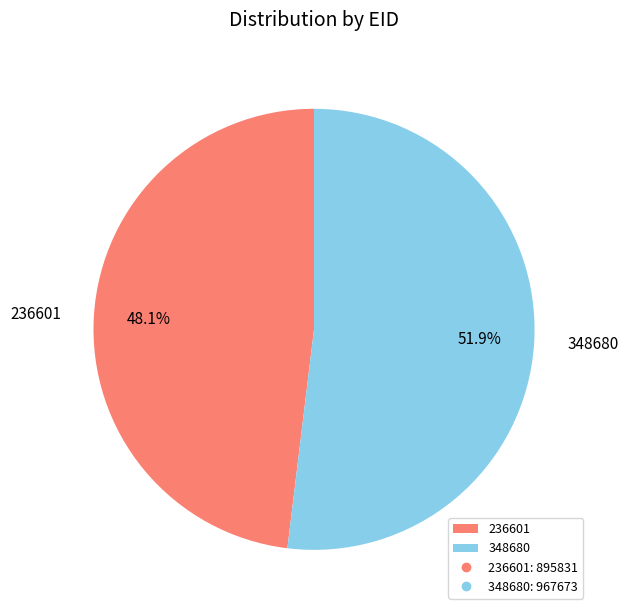

To the nearest percent, what is the combined percentage of 236601 and 348680?

100%